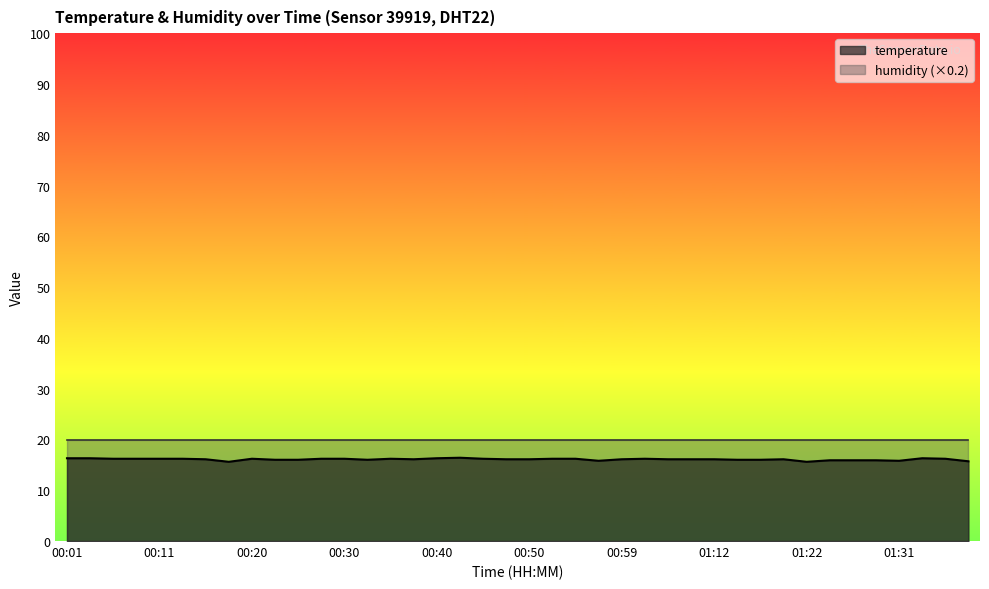

Does the chart display data point markers on the line(s)?

No